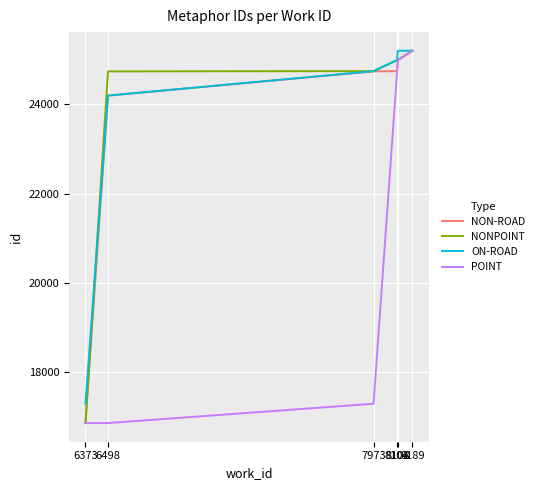

Is this an area chart (filled region under the line)?

No